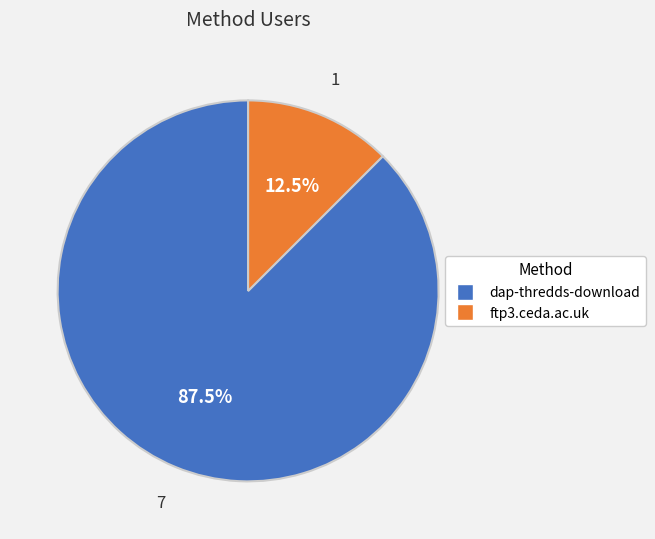

Which category has the biggest portion of the pie?

dap-thredds-download